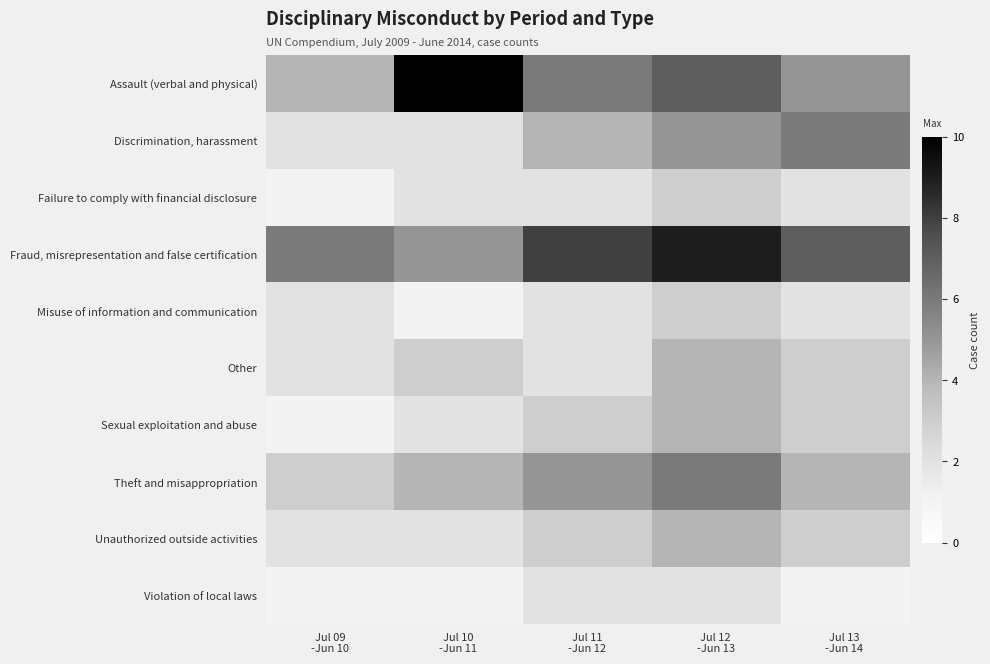

Reading left to right, list all the values displayed in this chart.

Assault (verbal and physical): Jul 09
-Jun 10=4	Jul 10
-Jun 11=10	Jul 11
-Jun 12=6	Jul 12
-Jun 13=7	Jul 13
-Jun 14=5
Discrimination, harassment: Jul 09
-Jun 10=2	Jul 10
-Jun 11=2	Jul 11
-Jun 12=4	Jul 12
-Jun 13=5	Jul 13
-Jun 14=6
Failure to comply with financial disclosure: Jul 09
-Jun 10=1	Jul 10
-Jun 11=2	Jul 11
-Jun 12=2	Jul 12
-Jun 13=3	Jul 13
-Jun 14=2
Fraud, misrepresentation and false certification: Jul 09
-Jun 10=6	Jul 10
-Jun 11=5	Jul 11
-Jun 12=8	Jul 12
-Jun 13=9	Jul 13
-Jun 14=7
Misuse of information and communication: Jul 09
-Jun 10=2	Jul 10
-Jun 11=1	Jul 11
-Jun 12=2	Jul 12
-Jun 13=3	Jul 13
-Jun 14=2
Other: Jul 09
-Jun 10=2	Jul 10
-Jun 11=3	Jul 11
-Jun 12=2	Jul 12
-Jun 13=4	Jul 13
-Jun 14=3
Sexual exploitation and abuse: Jul 09
-Jun 10=1	Jul 10
-Jun 11=2	Jul 11
-Jun 12=3	Jul 12
-Jun 13=4	Jul 13
-Jun 14=3
Theft and misappropriation: Jul 09
-Jun 10=3	Jul 10
-Jun 11=4	Jul 11
-Jun 12=5	Jul 12
-Jun 13=6	Jul 13
-Jun 14=4
Unauthorized outside activities: Jul 09
-Jun 10=2	Jul 10
-Jun 11=2	Jul 11
-Jun 12=3	Jul 12
-Jun 13=4	Jul 13
-Jun 14=3
Violation of local laws: Jul 09
-Jun 10=1	Jul 10
-Jun 11=1	Jul 11
-Jun 12=2	Jul 12
-Jun 13=2	Jul 13
-Jun 14=1